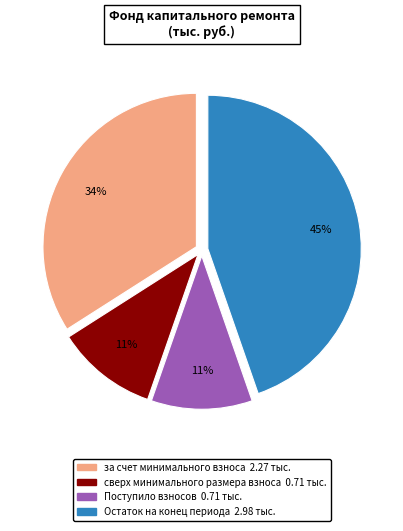

Does any single category account for the majority?

No